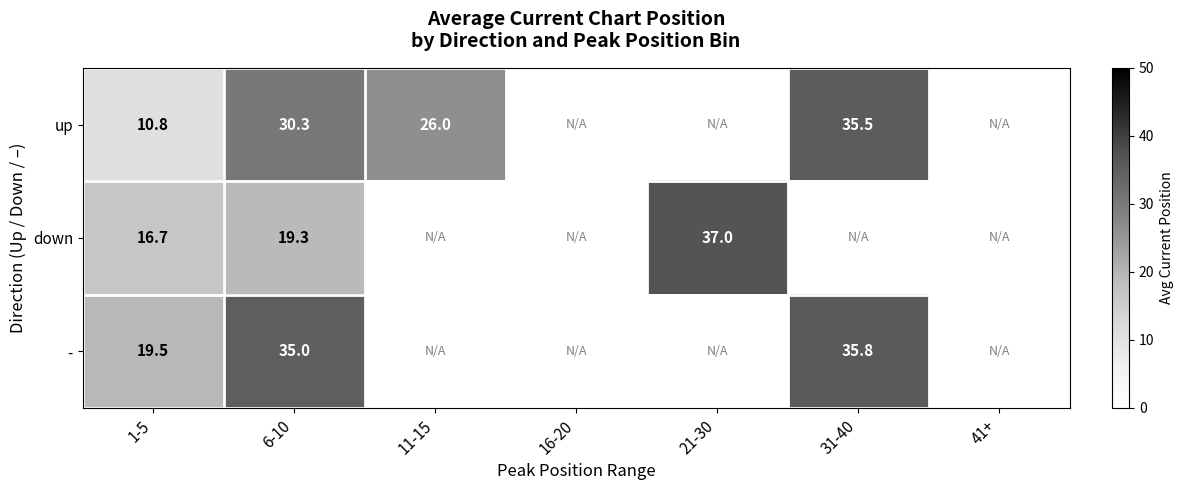

At which category is the sum across all series the highest?

6-10